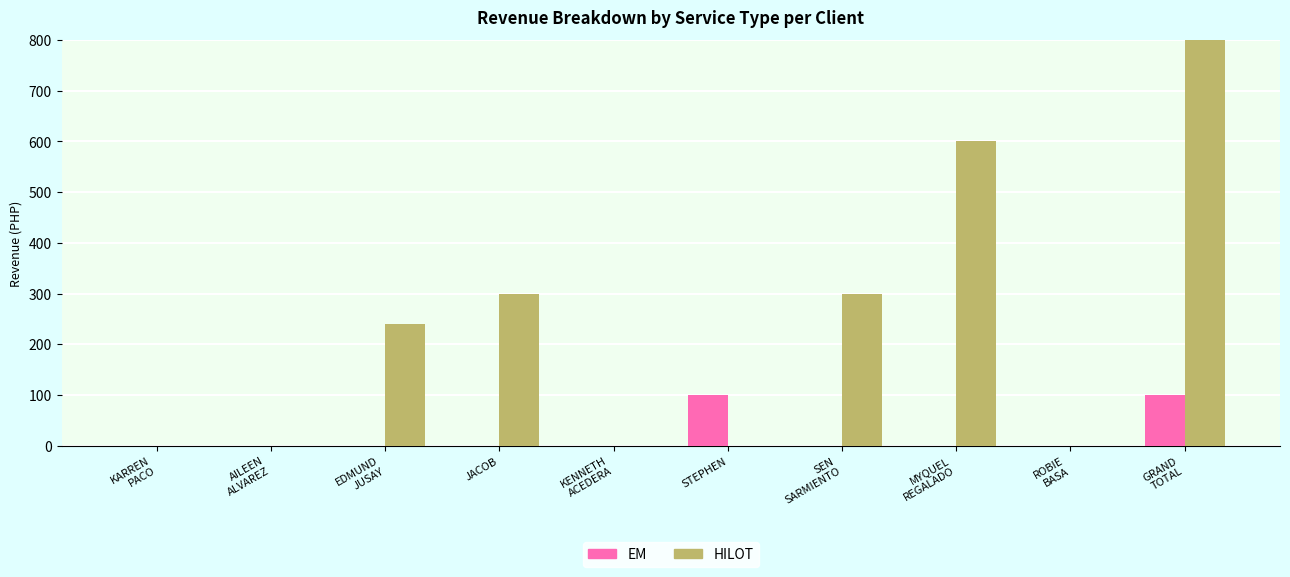

What is the sum of all EM values?

200